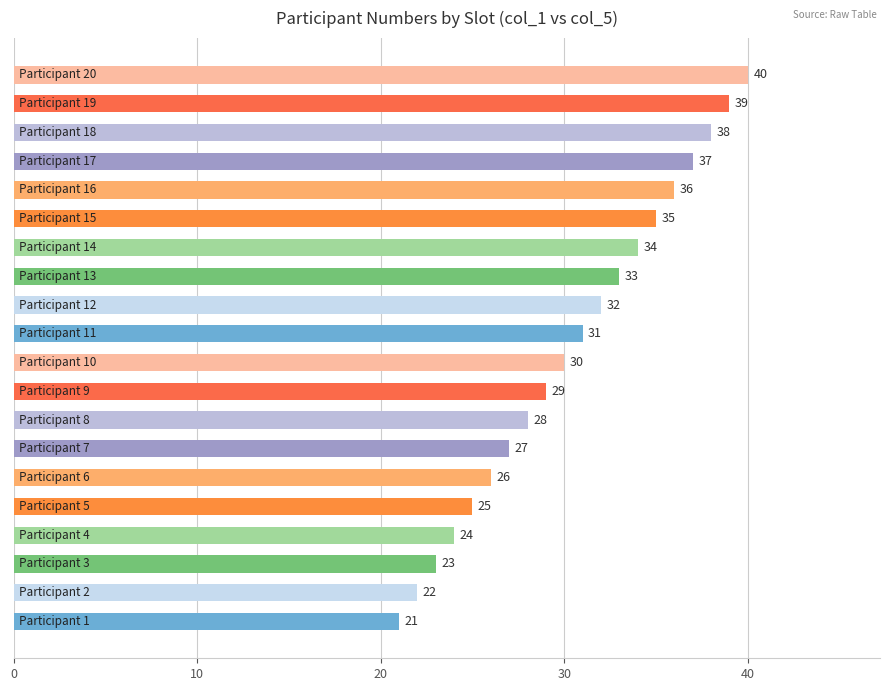

What is the difference between the second highest and minimum values?

18